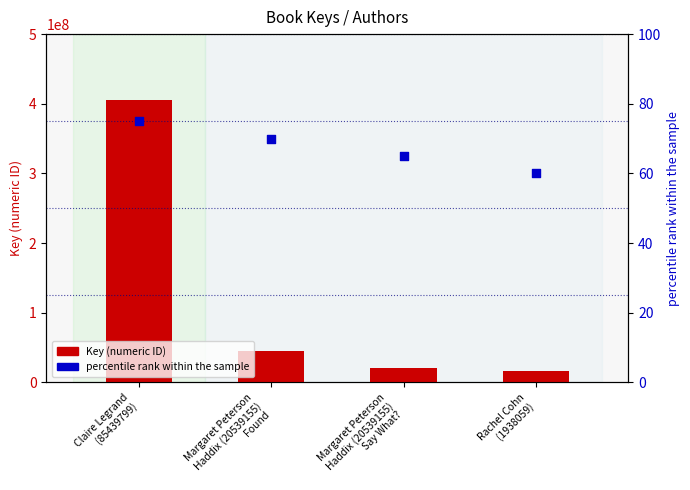

Is the value of Key (numeric ID) at Margaret Peterson
Haddix (20539155)
Say What? greater than the value of percentile rank within the sample at Rachel Cohn
(1938059)?

Yes